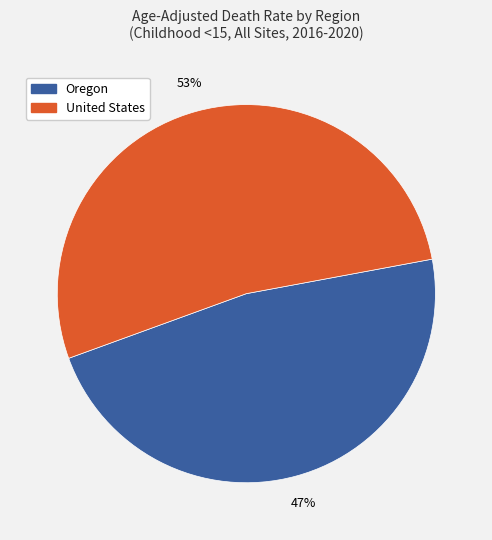

To the nearest percent, what is the combined percentage of Oregon and United States?

100%